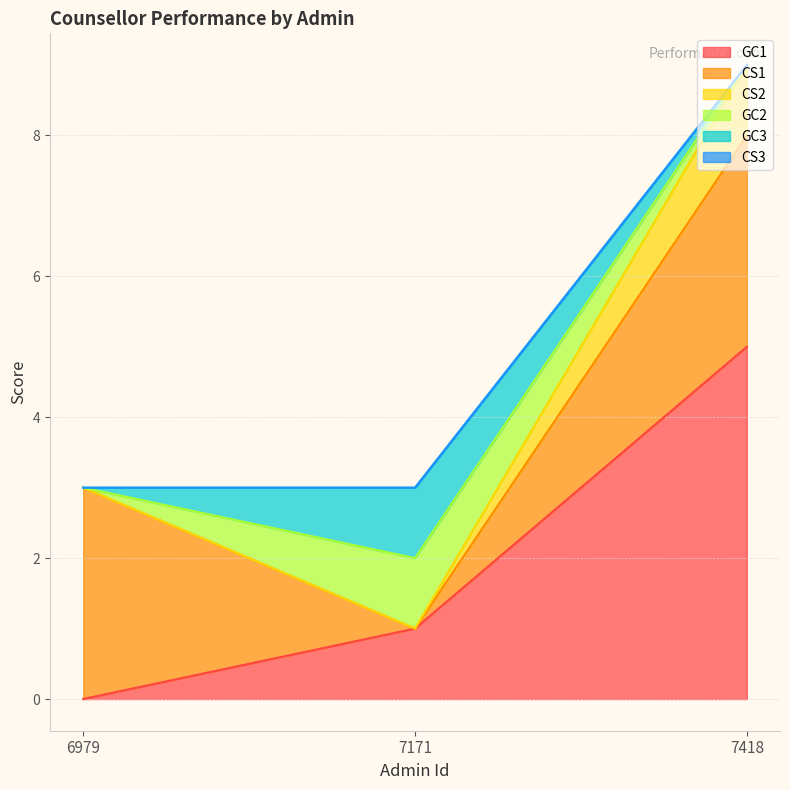

Count the GC1 values in the range 0 to 5.

3